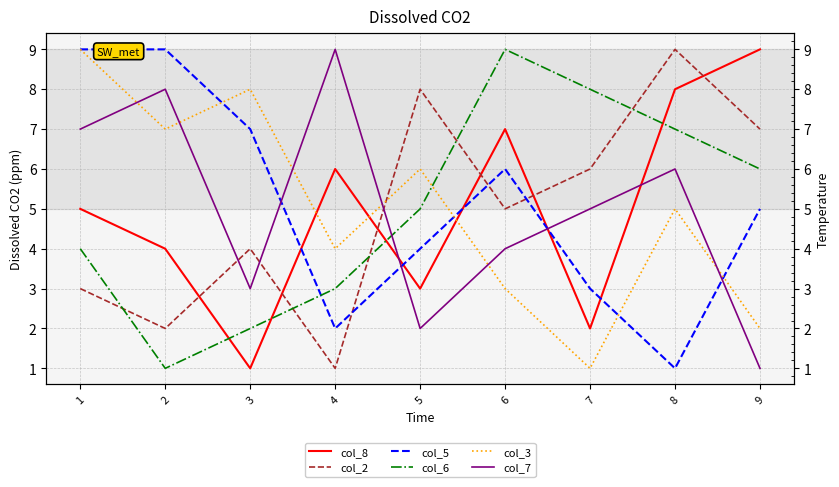

What is the sum of the col_7 values at 3 and 6?

7